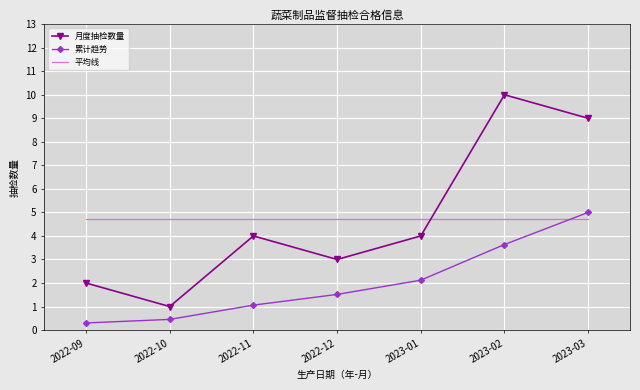

Which series changed the most between 2022-09 and 2022-12?

累计趋势